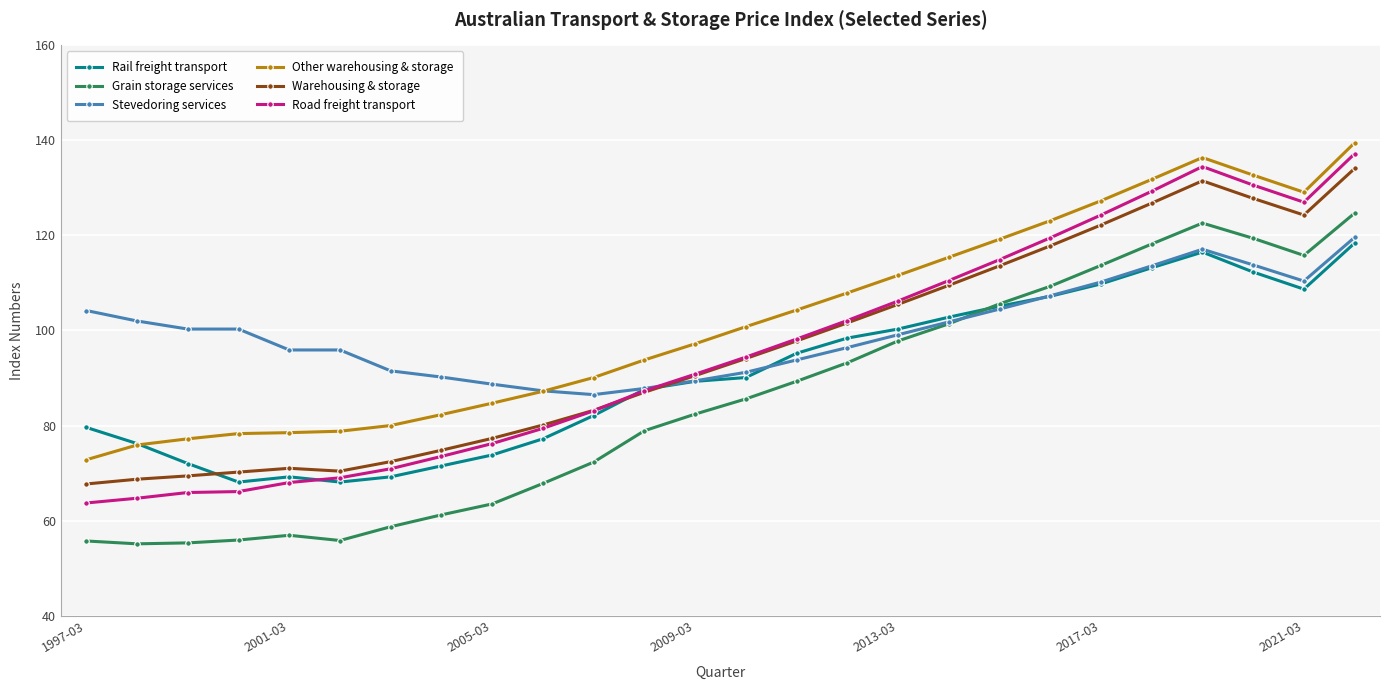

True or false: Road freight transport and Grain storage services intersect in this chart.

False